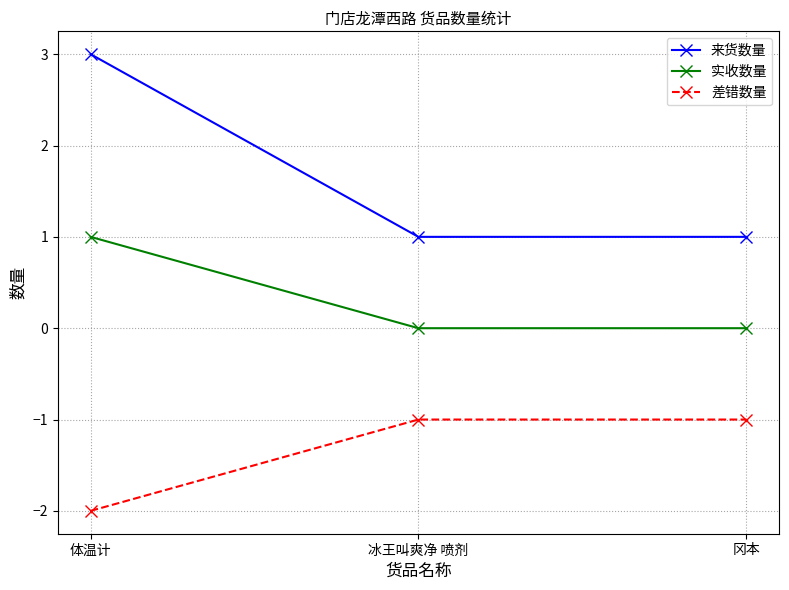

Is this an area chart (filled region under the line)?

No